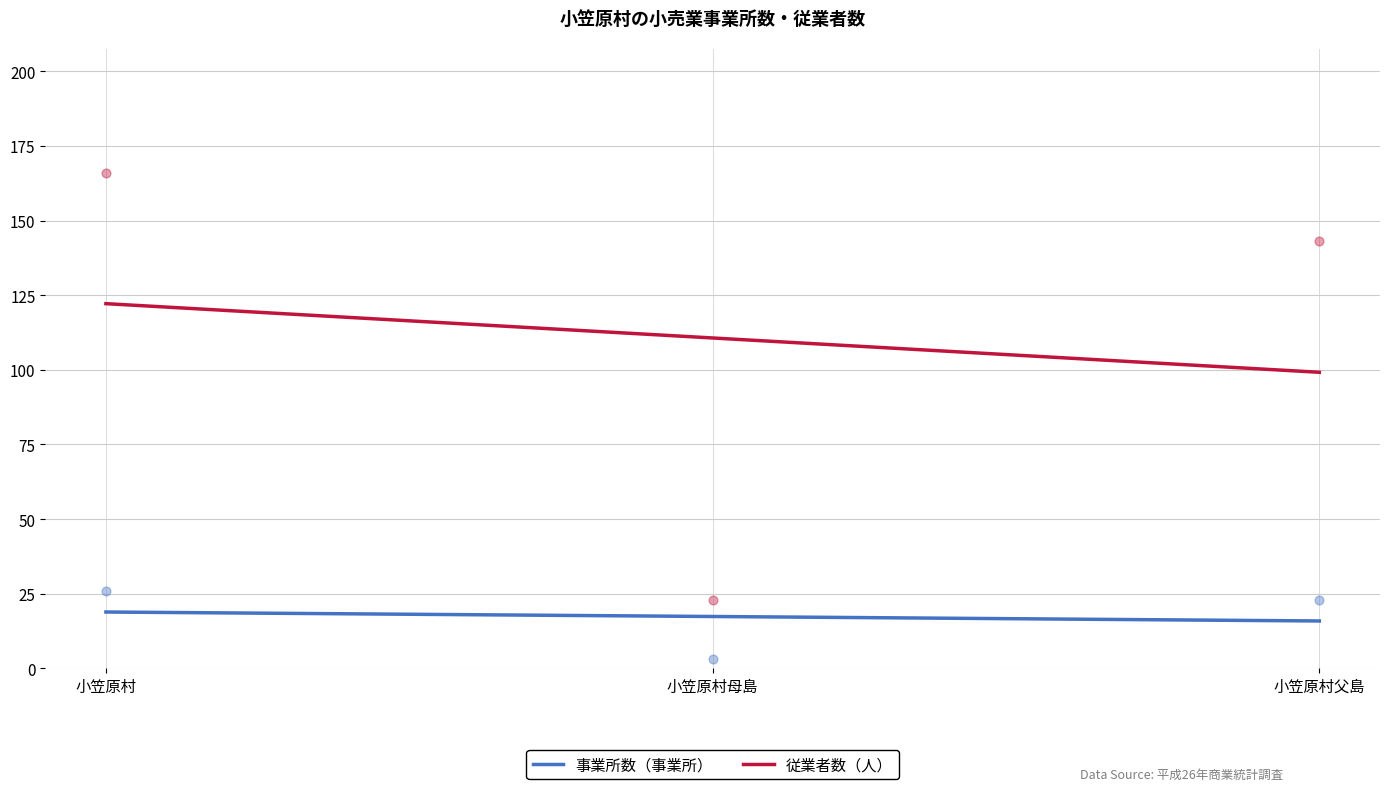

What are all the series names shown in the legend?

事業所数（事業所）, 従業者数（人）